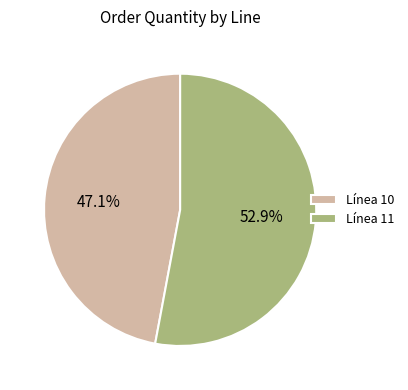

Does any single category account for the majority?

Yes